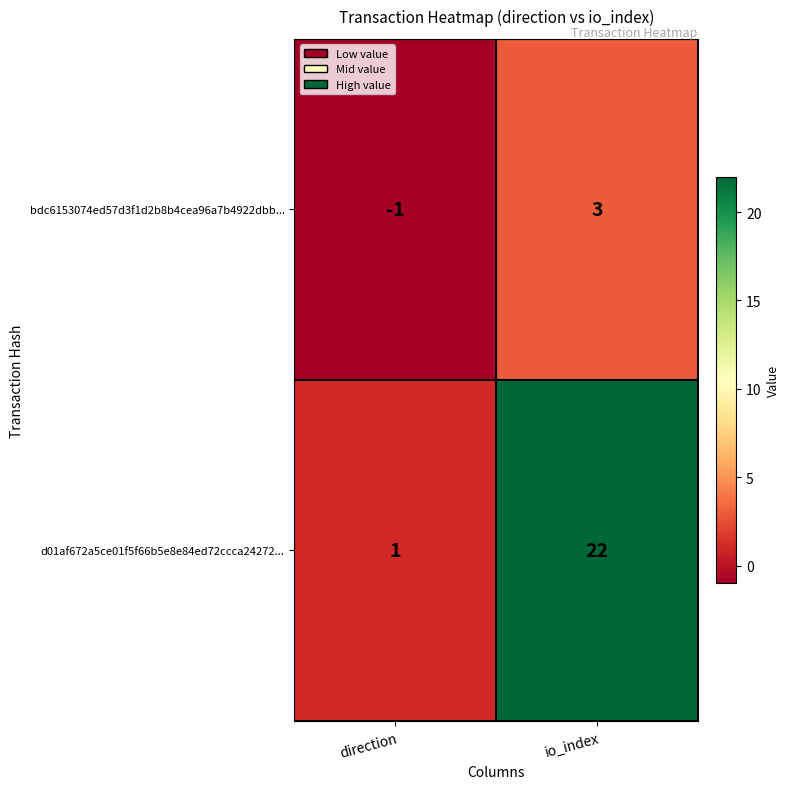

What is the difference between the maximum and minimum values in the d01af672a5ce01f5f66b5e8e84ed72ccca24272... series?

21